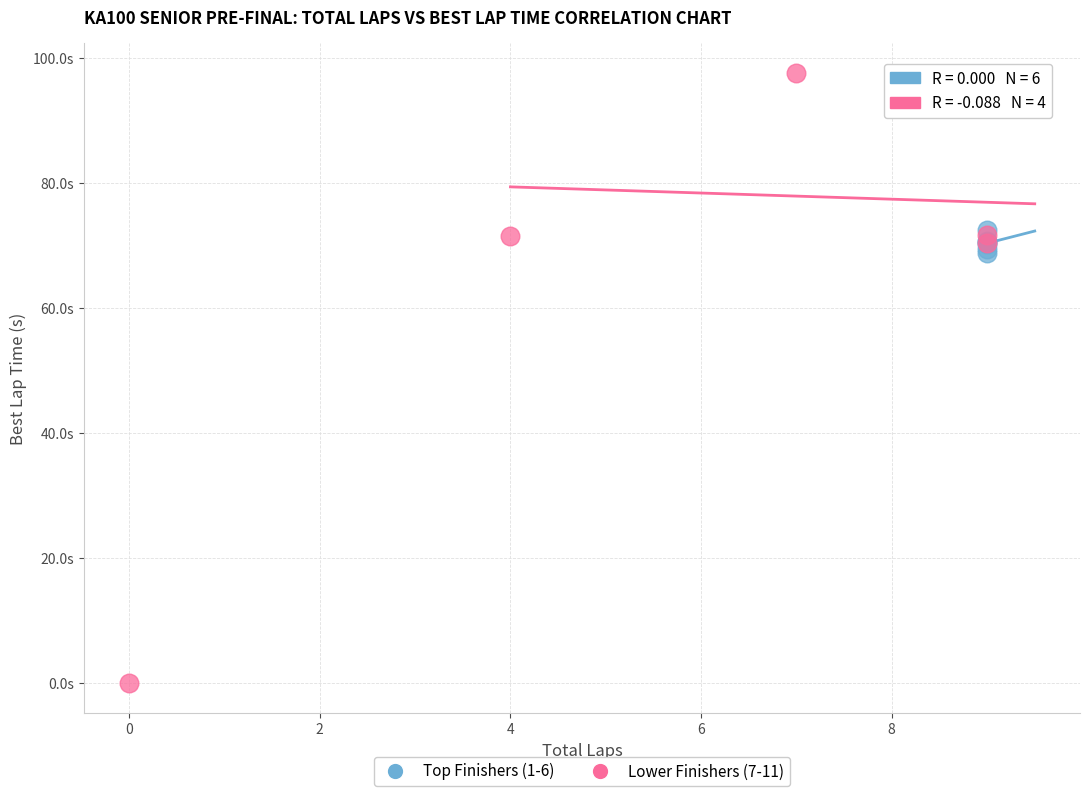

What are all the series names shown in the legend?

Top Finishers (1-6), Lower Finishers (7-11)